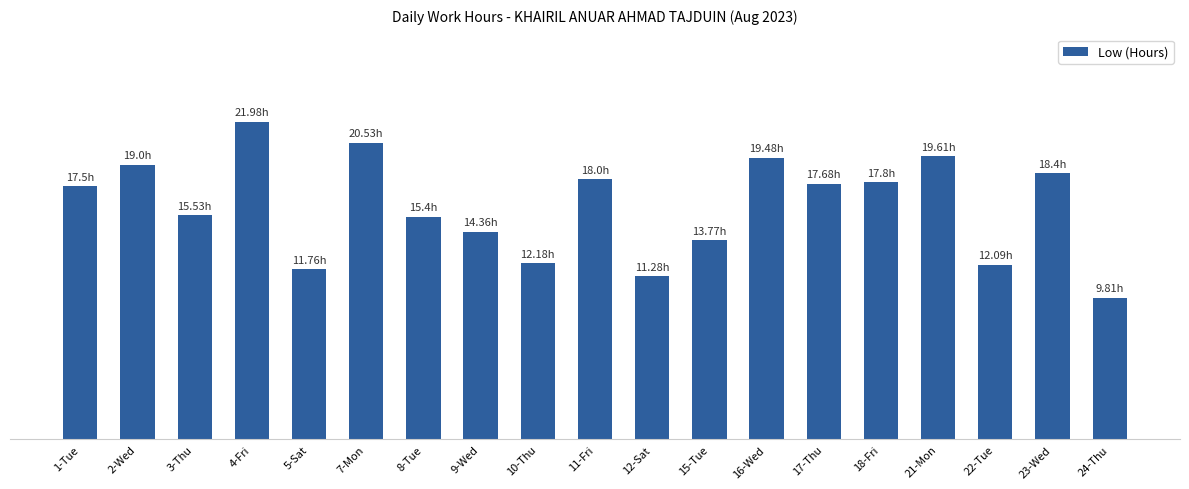

Which category has the highest value across all series?

4-Fri